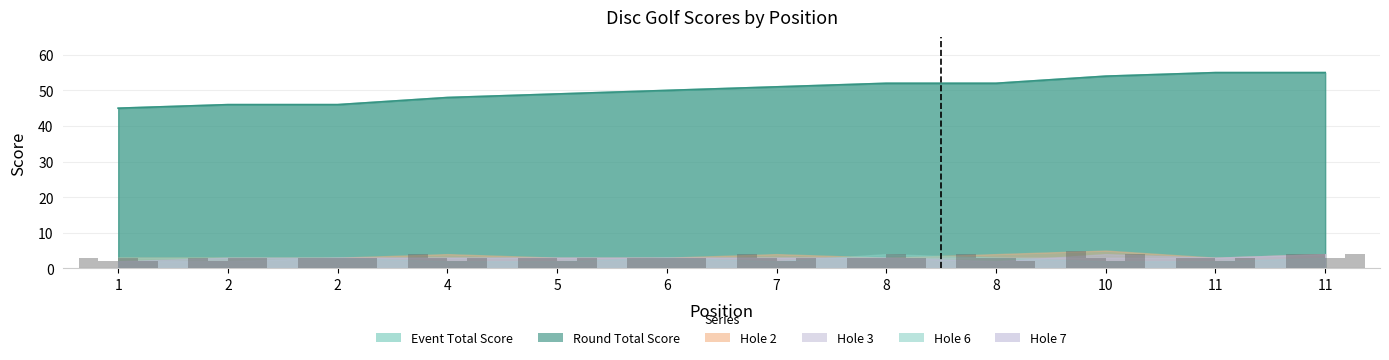

Count the number of categories in the chart.

12